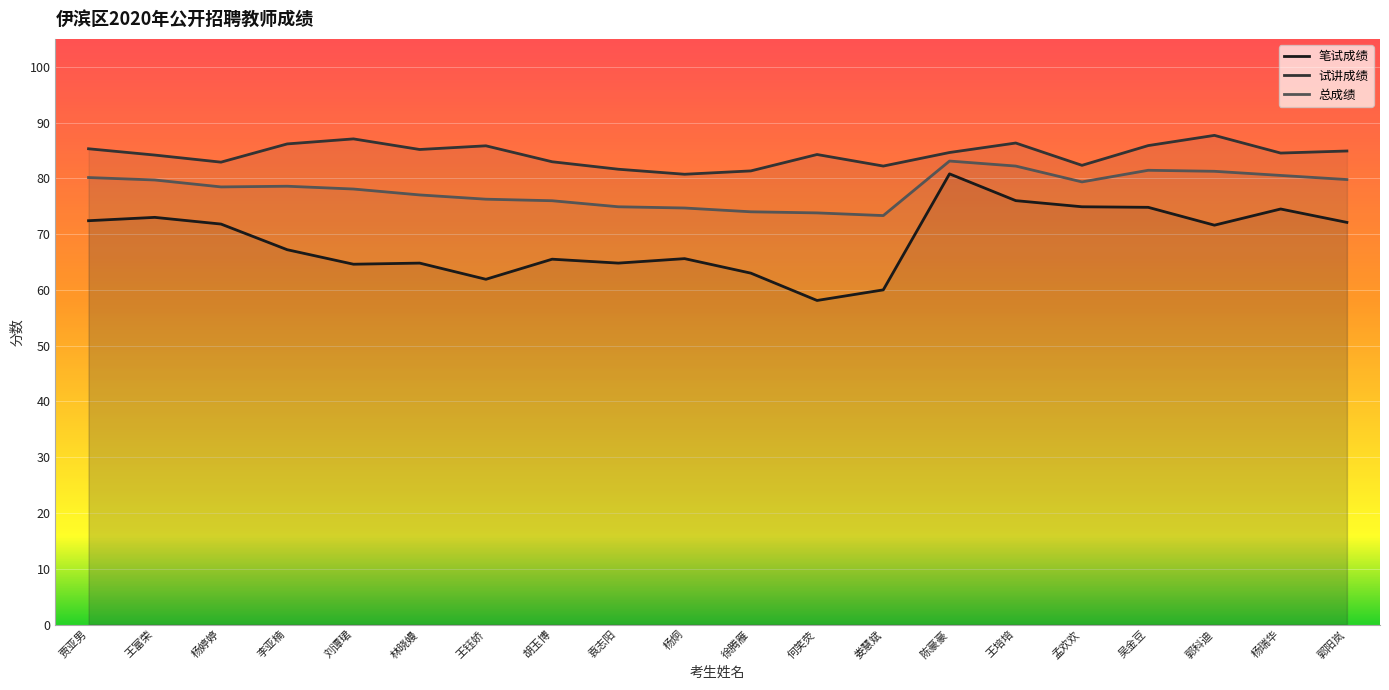

What is the label of the 12th point from the left?

何笑荧